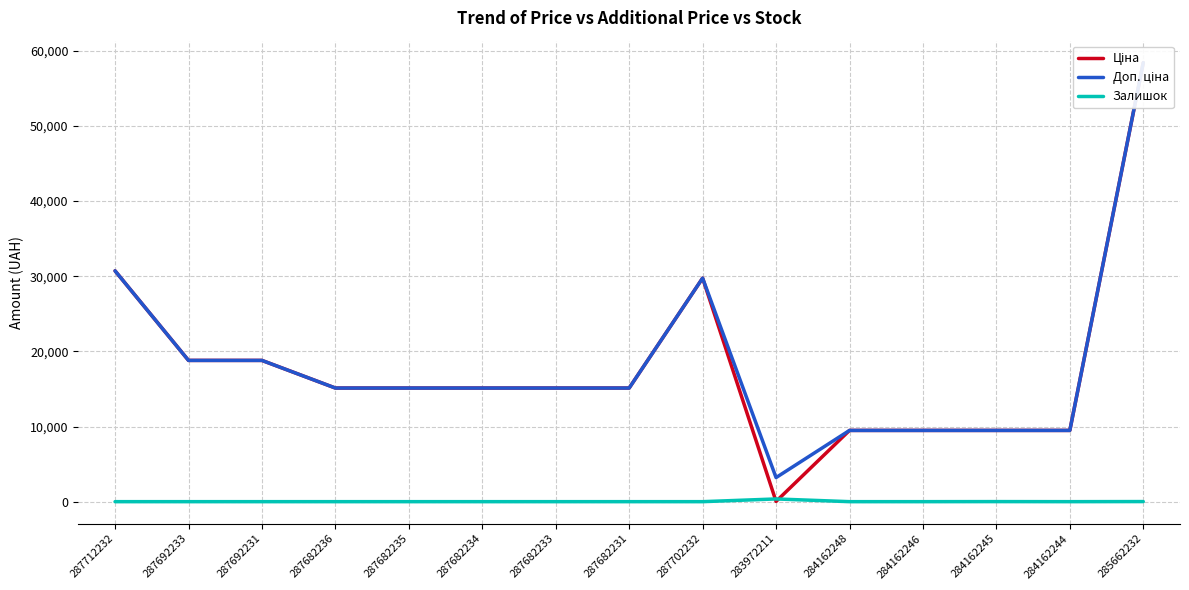

True or false: Ціна and Доп. ціна cross at least once.

False